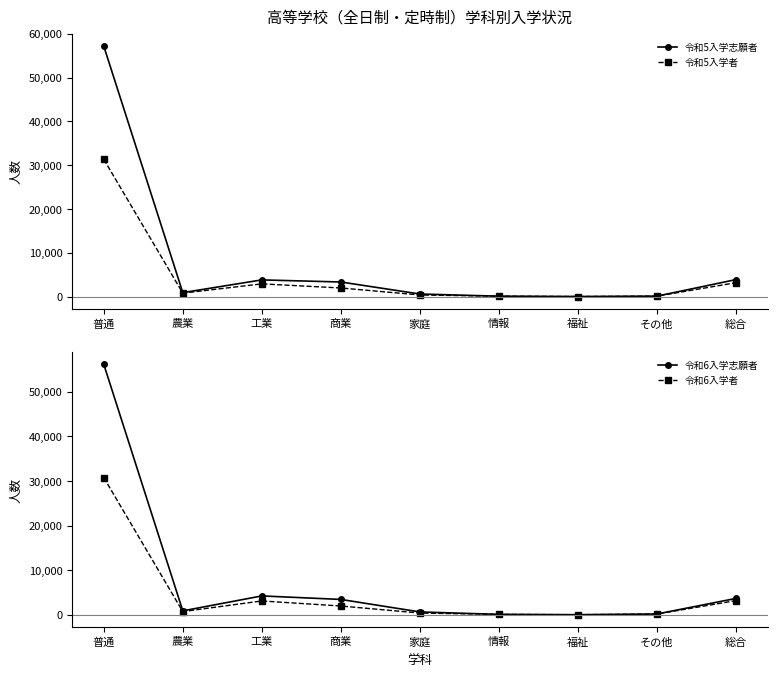

Which series has the largest total across all categories?

令和5入学志願者